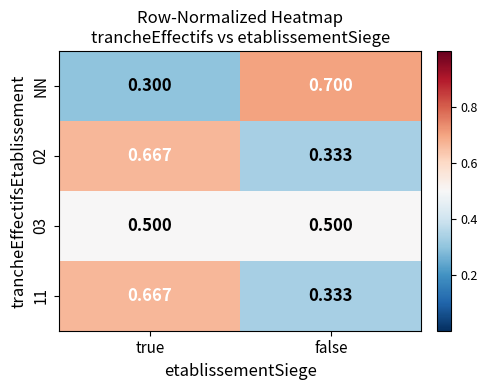

At how many categories does at least one series exceed 0?

2